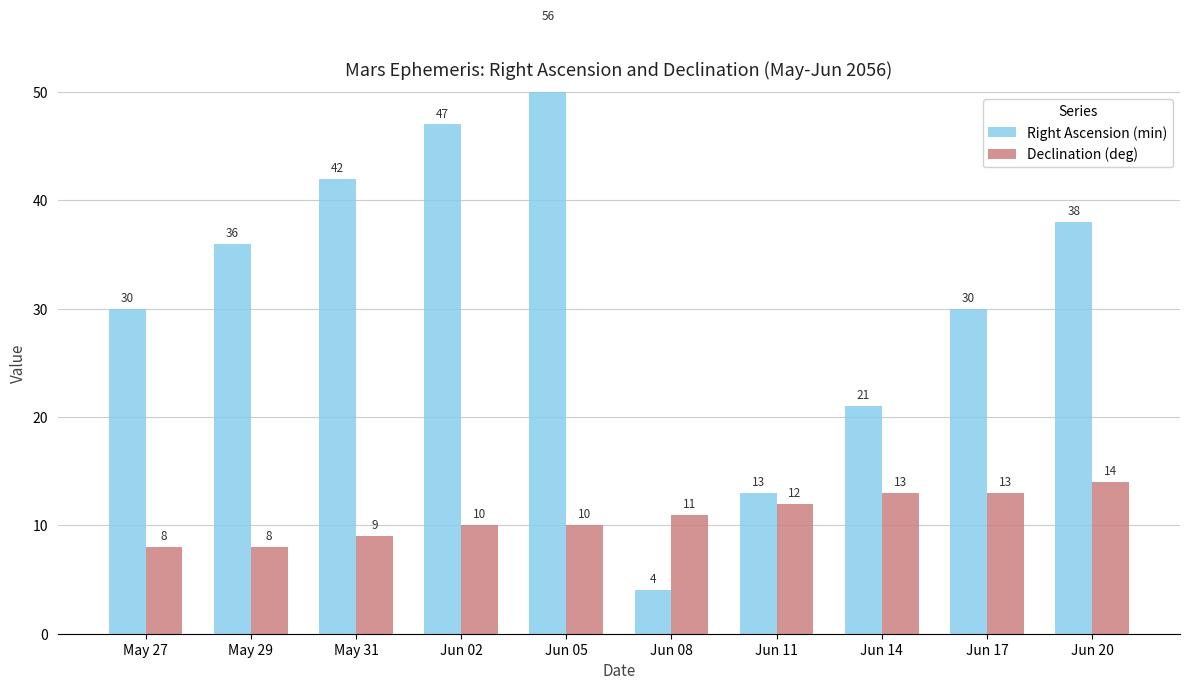

Between May 27 and May 29, which series saw the biggest shift?

Right Ascension (min)